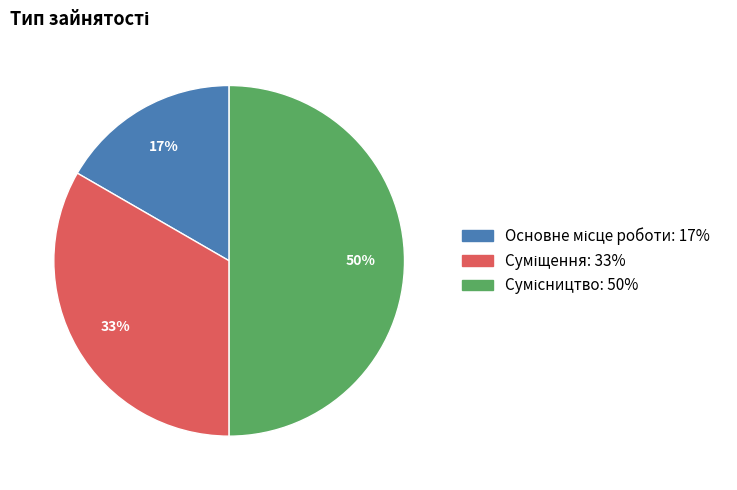

To the nearest percent, what is the average slice percentage?

33%